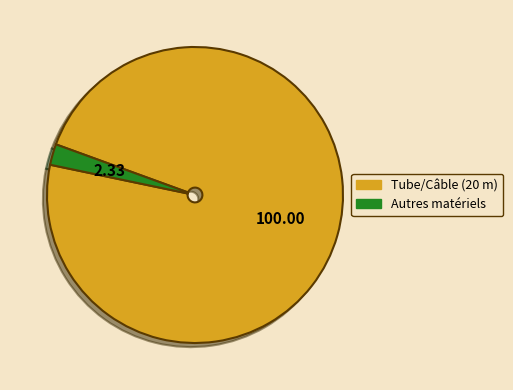

How many segments does this pie chart have?

2